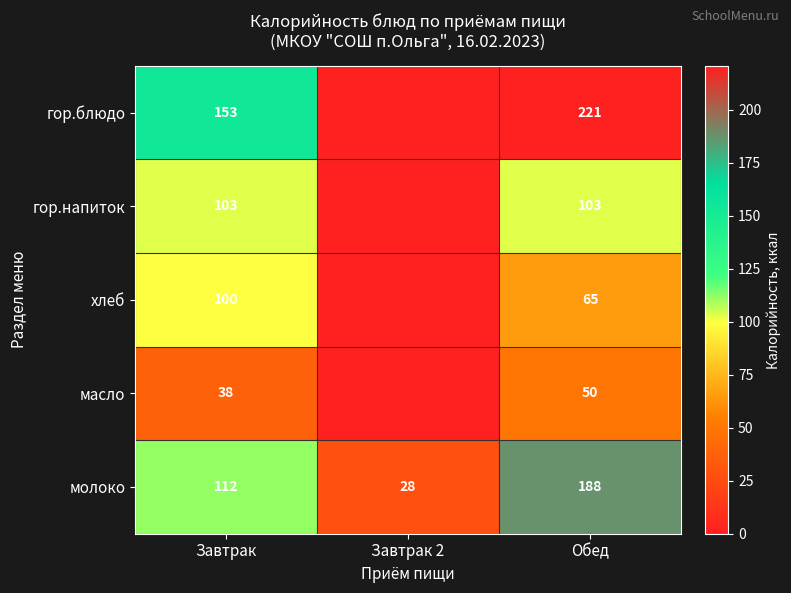

True or false: гор.блюдо has a value of 350.2 at Обед.

False